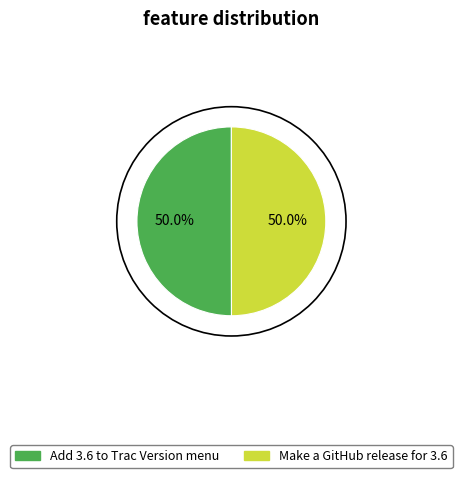

Combined, do Make a GitHub release for 3.6 and Add 3.6 to Trac Version menu account for over 50%?

Yes